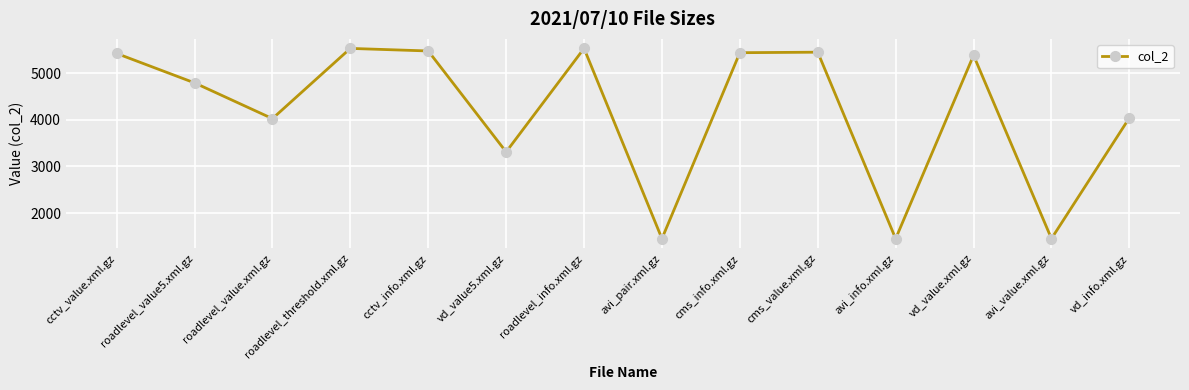

What is the label of the 11th point from the left?

avi_info.xml.gz